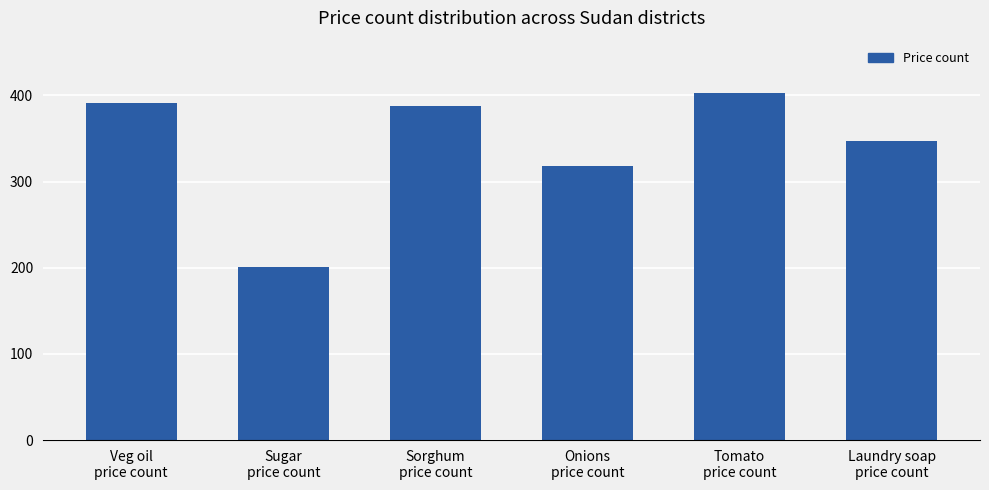

What is the label of the 3rd bar from the left?

Sorghum
price count